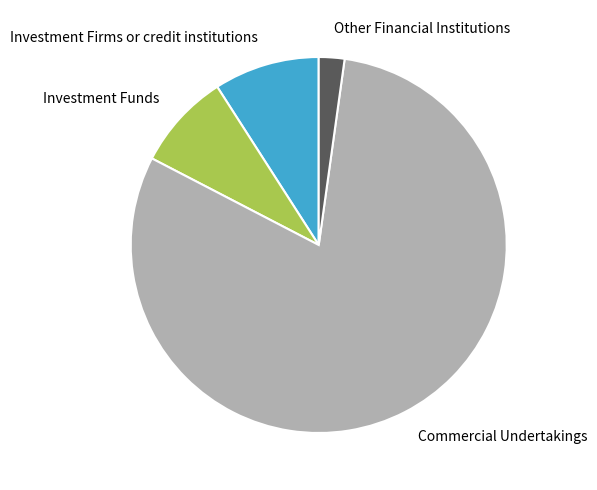

Which has a higher value, Commercial Undertakings or Investment Funds?

Commercial Undertakings